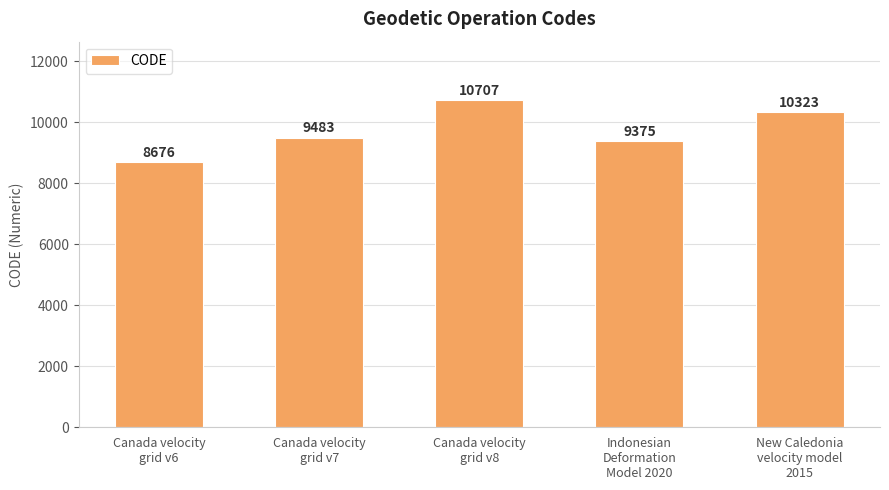

What position from the right is New Caledonia
velocity model
2015?

1